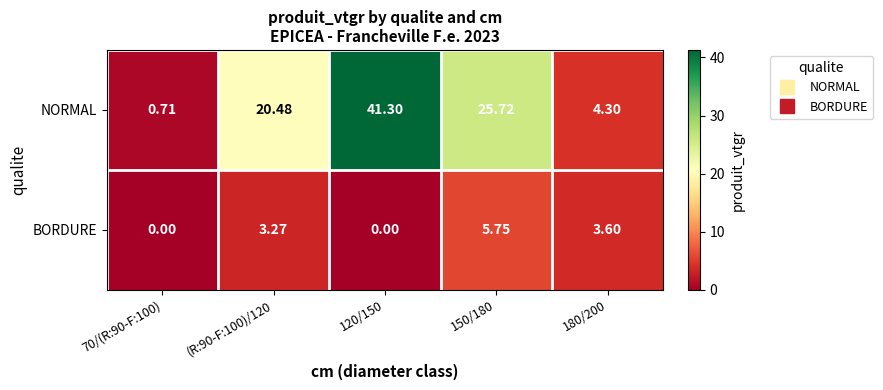

Is the value of BORDURE at 150/180 greater than the value of NORMAL at 70/(R:90-F:100)?

Yes